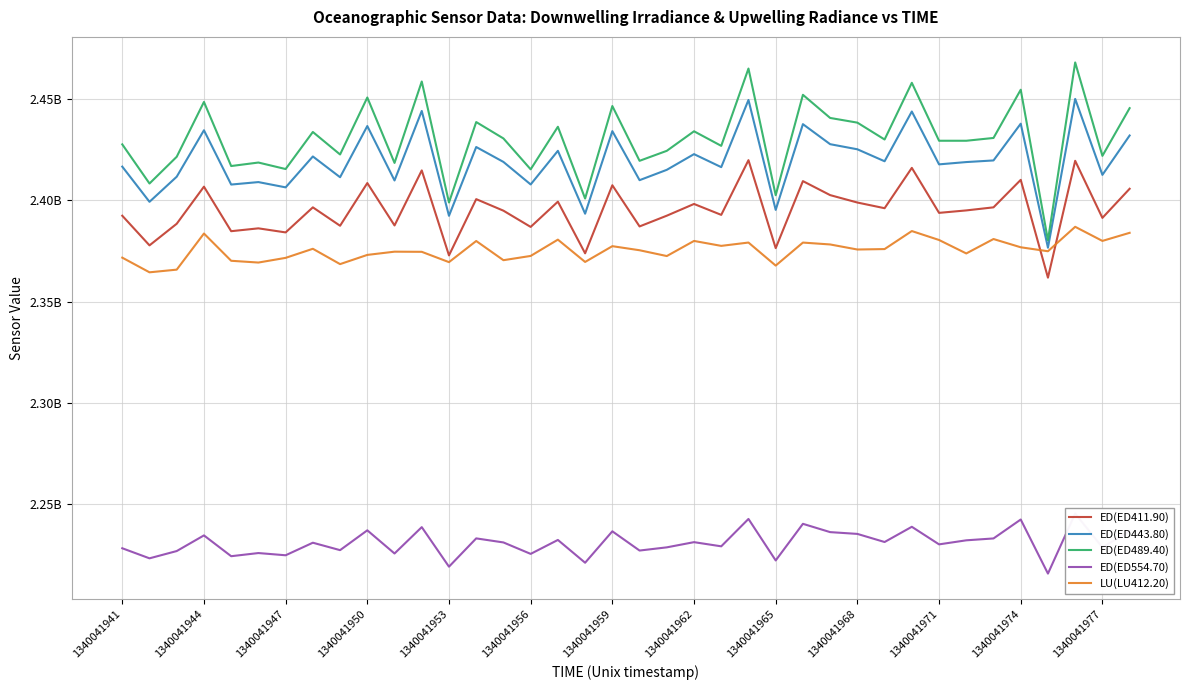

Between 23 and 31, which series saw the biggest shift?

ED(ED489.40)